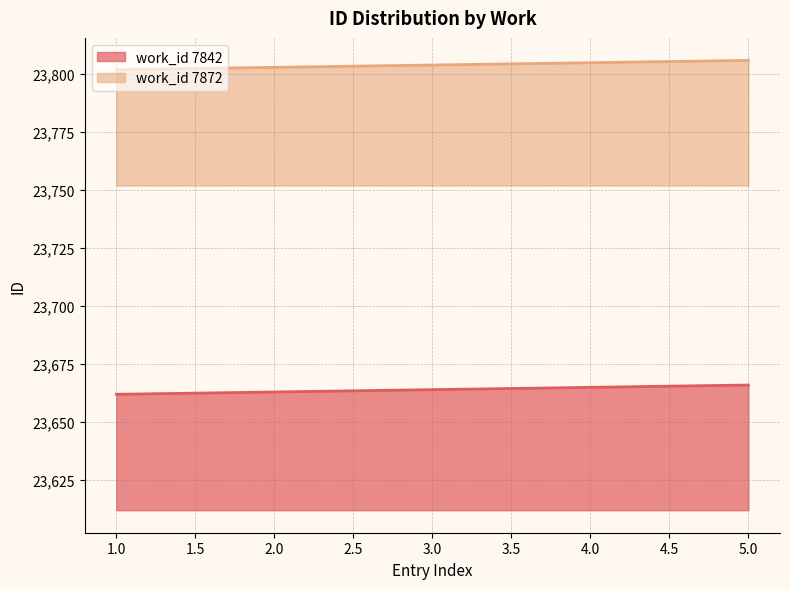

Which series has the widest spread of values?

work_id 7842